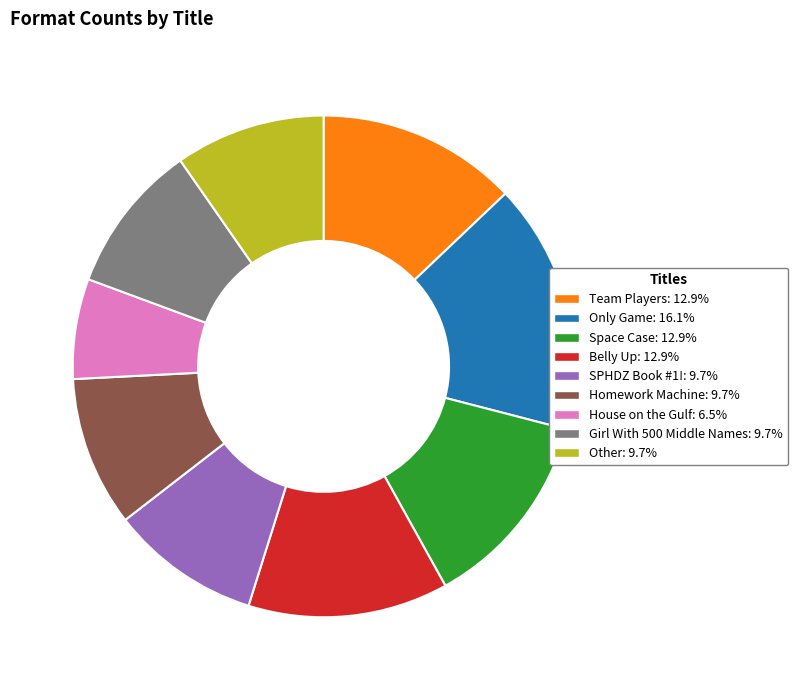

Which category has the biggest portion of the pie?

Only Game